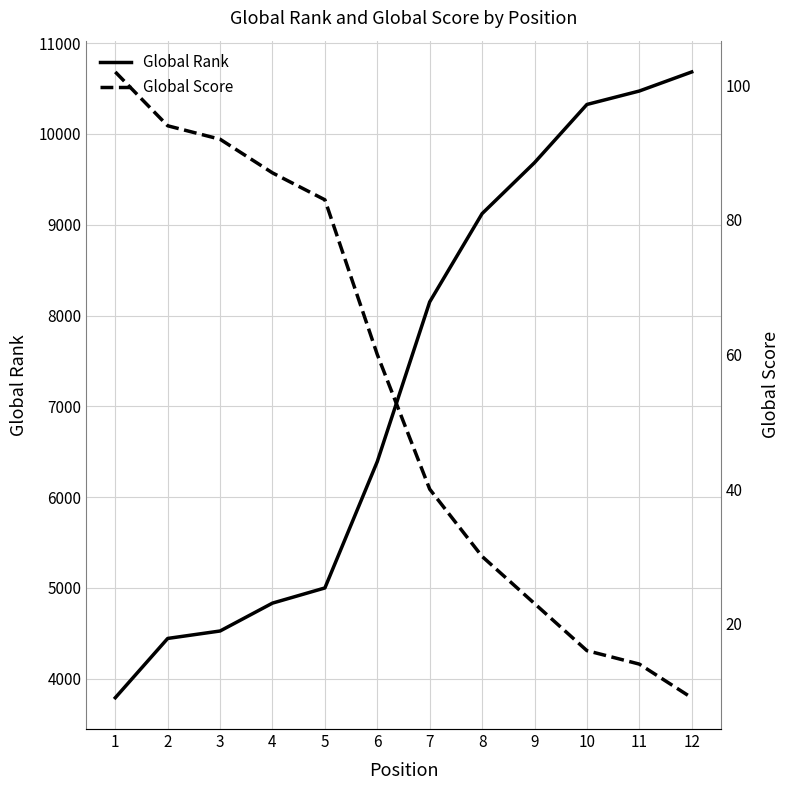

What is the greatest value displayed?

10682